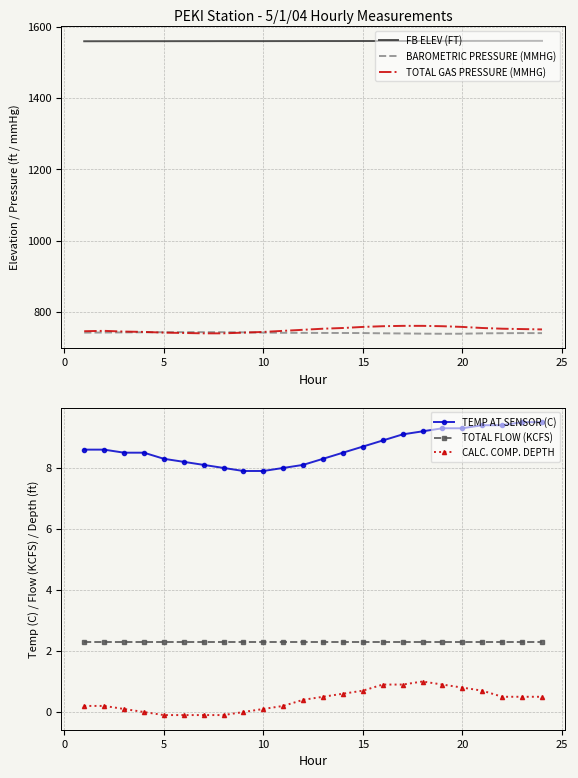

What is the smallest value displayed?

-0.1